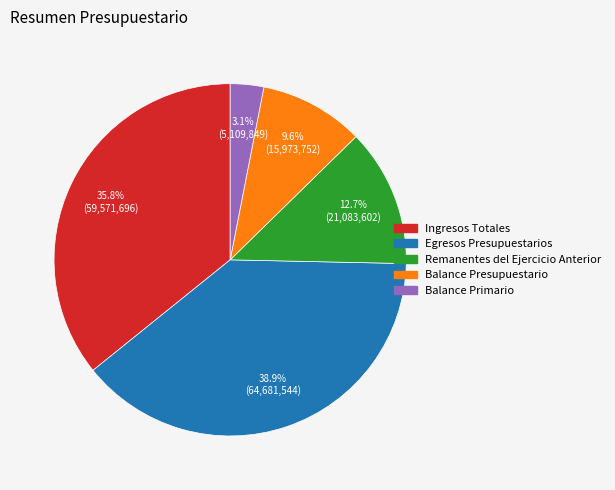

Does Remanentes del Ejercicio Anterior represent more than half of the total?

No